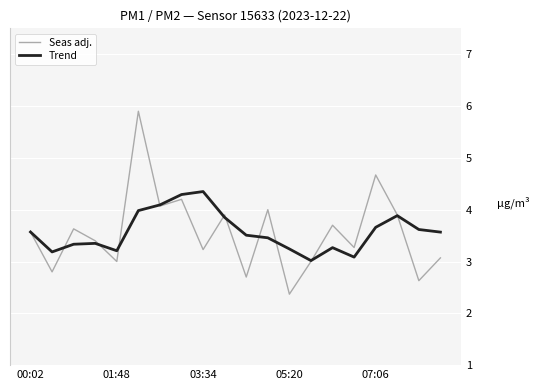

What is the maximum value for Seas adj.?

5.9